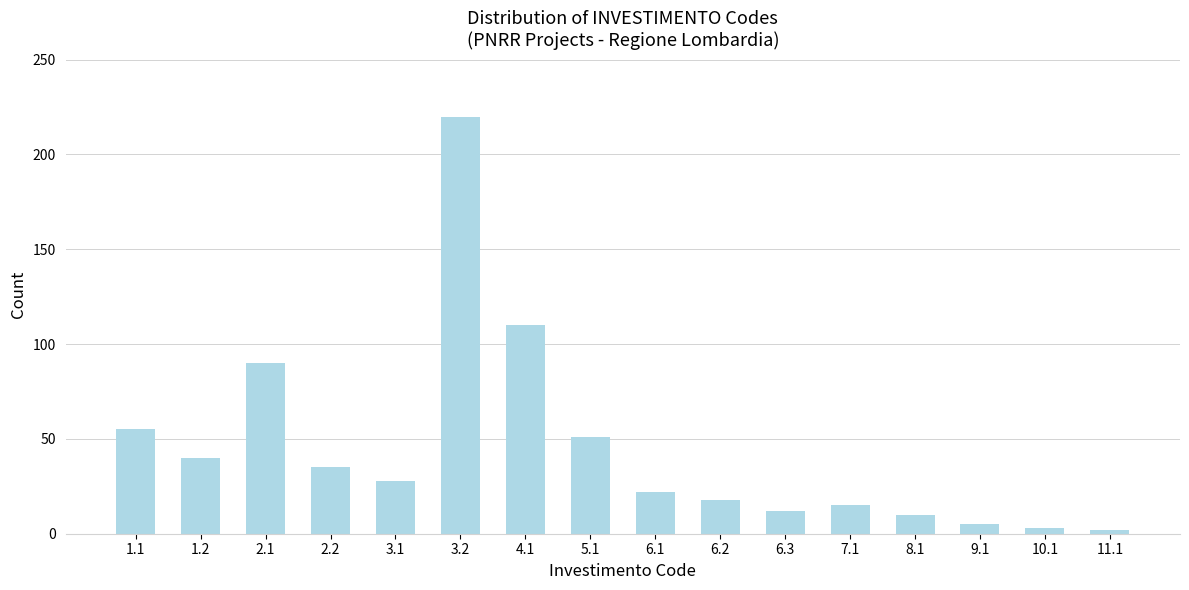

What is the maximum value shown in the chart?

220